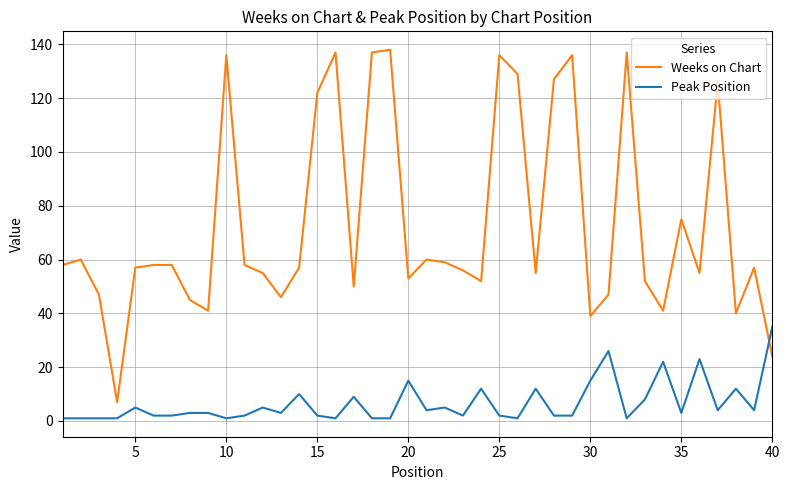

What is the difference between the maximum and minimum values in the Weeks on Chart series?

131